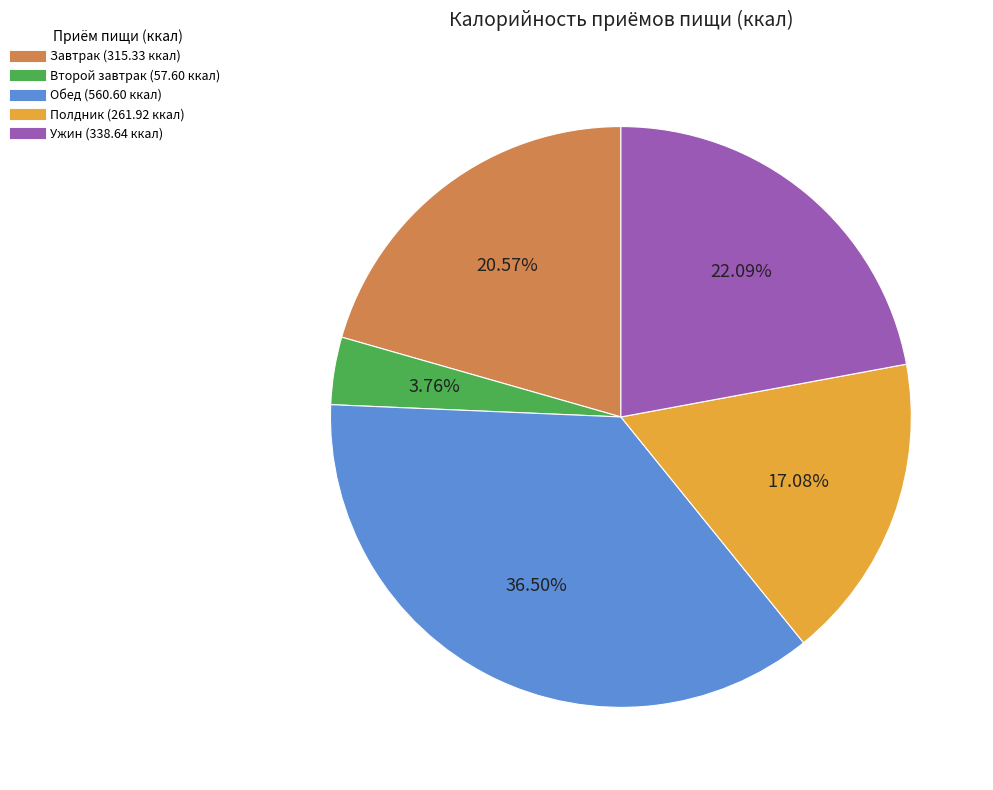

Is there a majority slice in this chart?

No